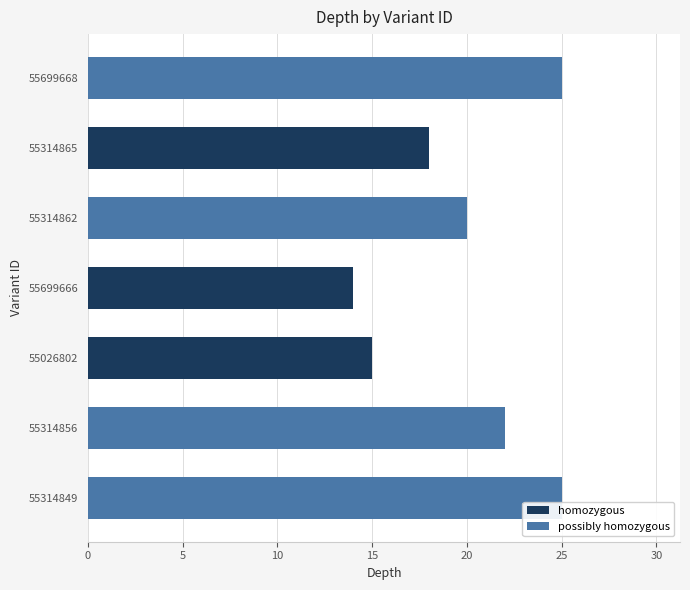

Is it true that the value at 55314862 is 28?

False